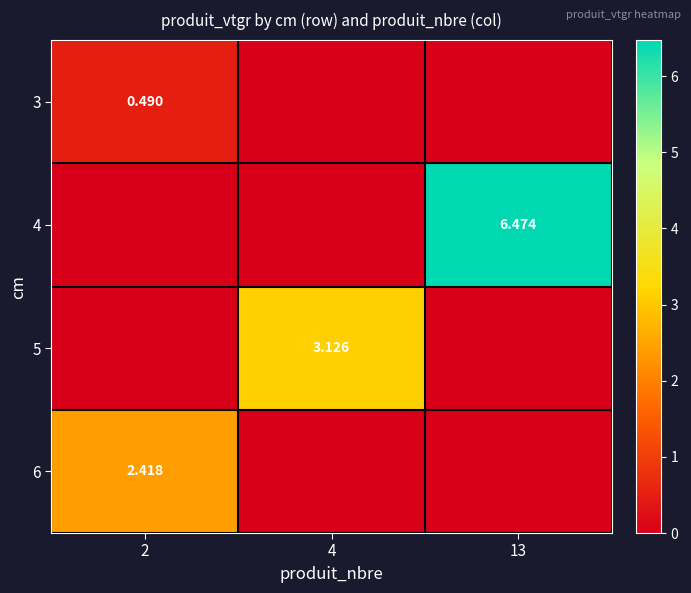

How many values in 3 are above zero?

1